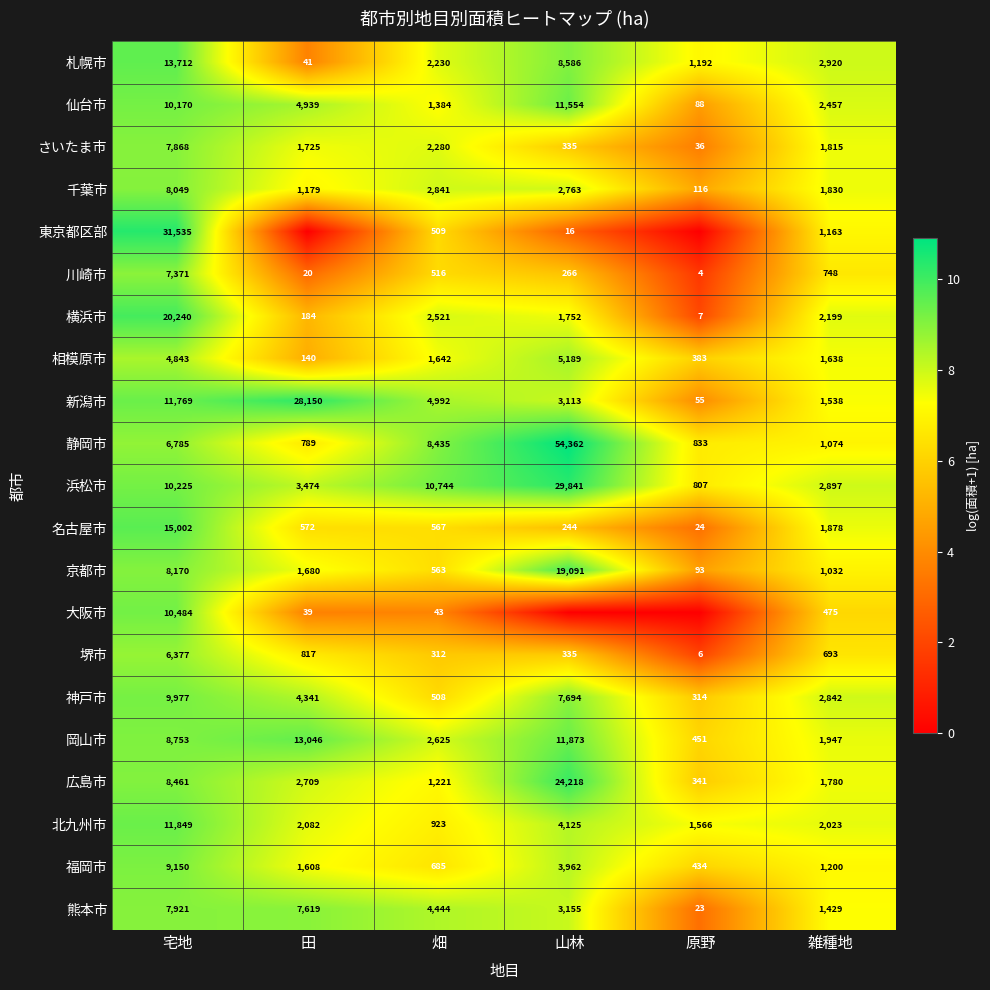

How many data points in 千葉市 are less than 2763?

3